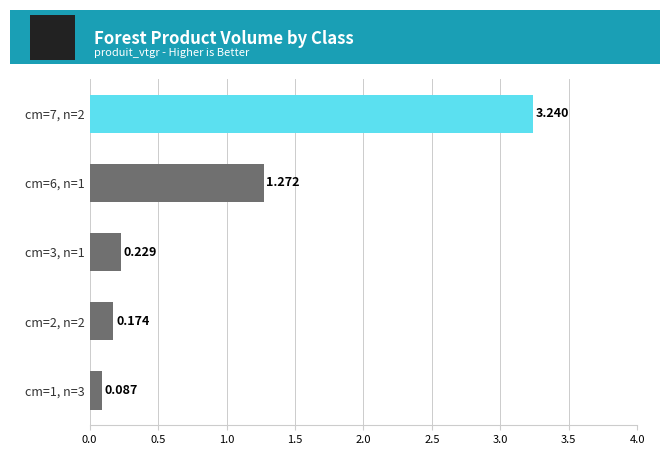

At which category does the chart reach its peak across all series?

cm=7, n=2